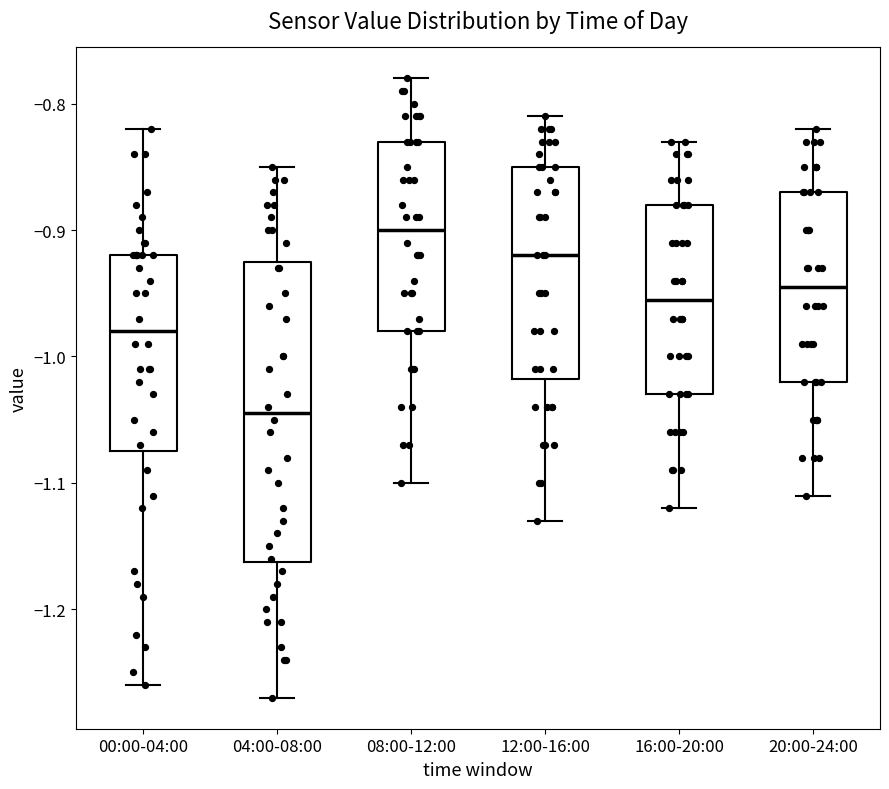

Which box has the highest median line?

08:00-12:00